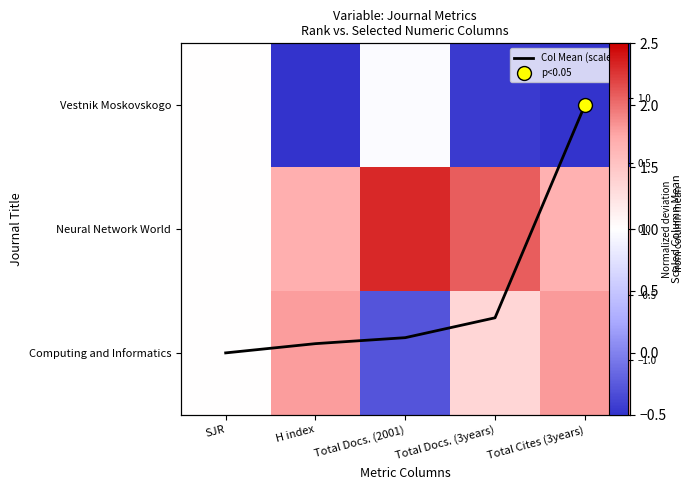

The value of Col Mean (scaled) at SJR is 0.0. True or false?

True